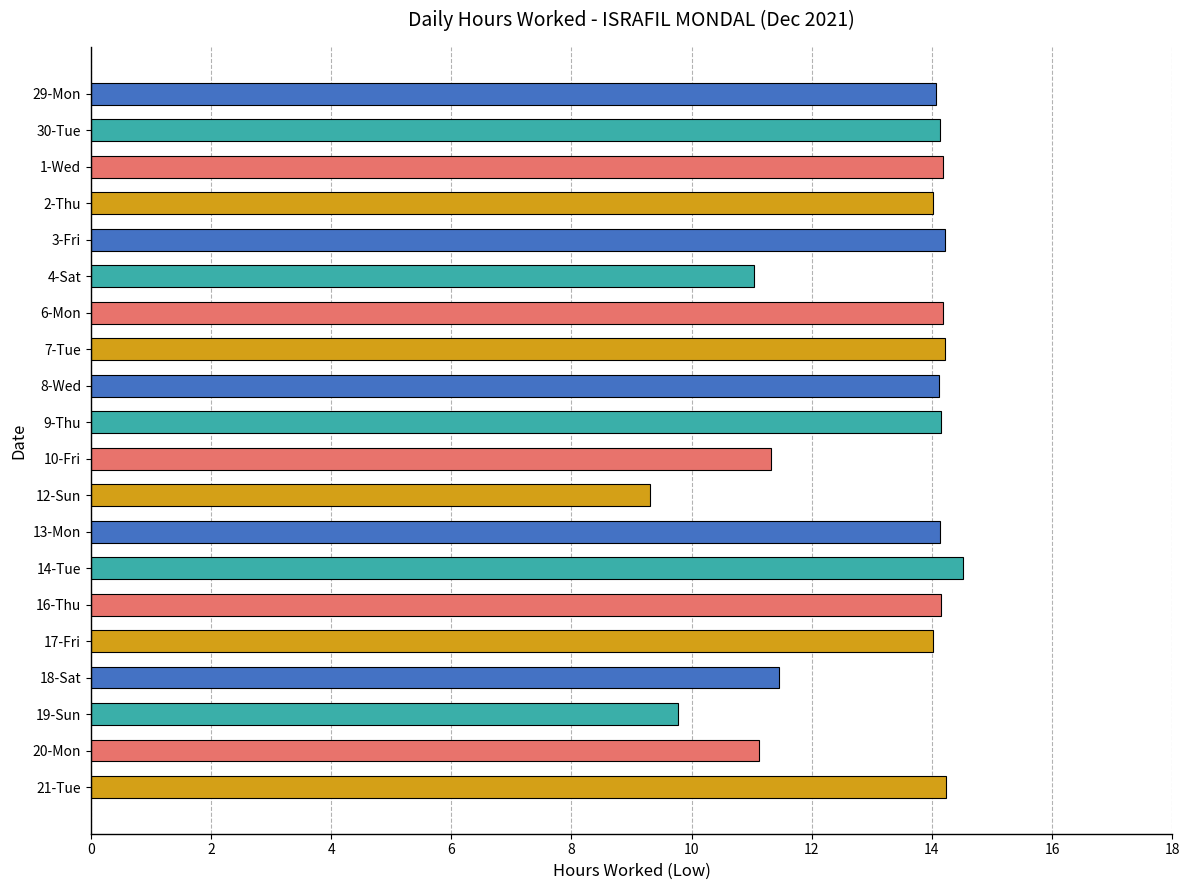

Is it true that the value at 21-Tue is 14.2?

True